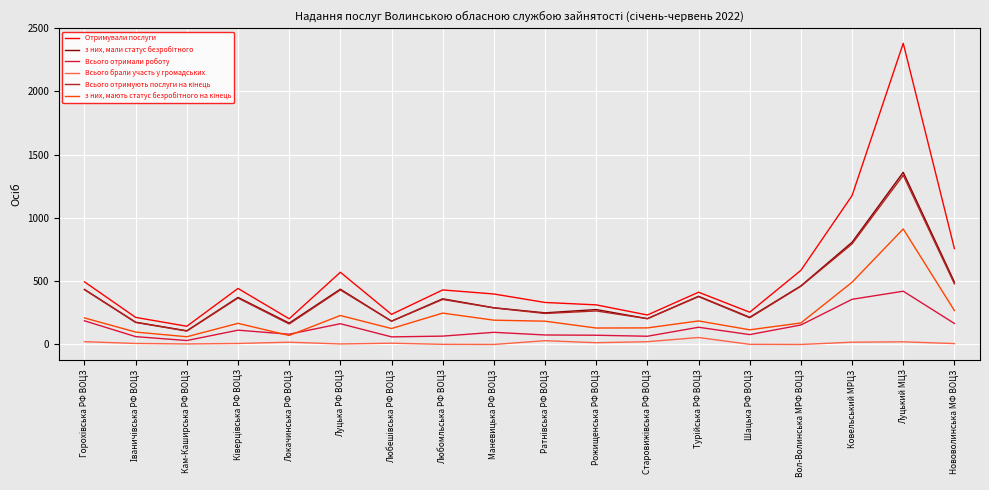

The Всього брали участь у громадських series shows 18 at Ковельський МРЦЗ. True or false?

True